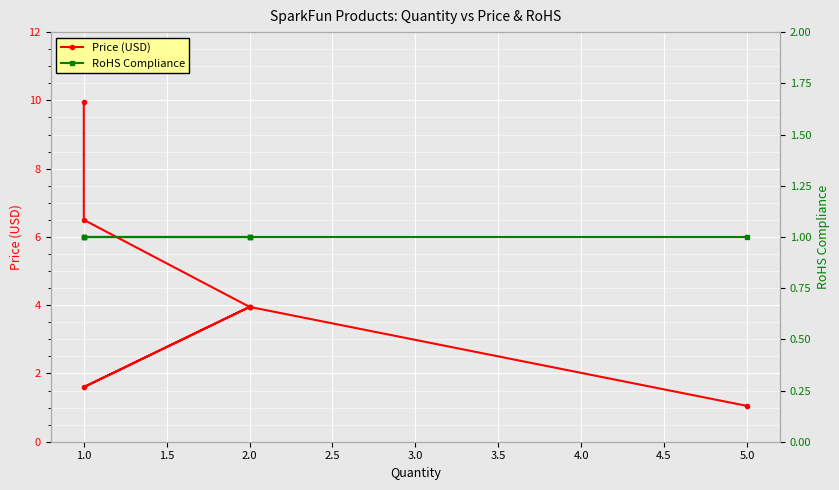

What position from the left is 2.0?

4